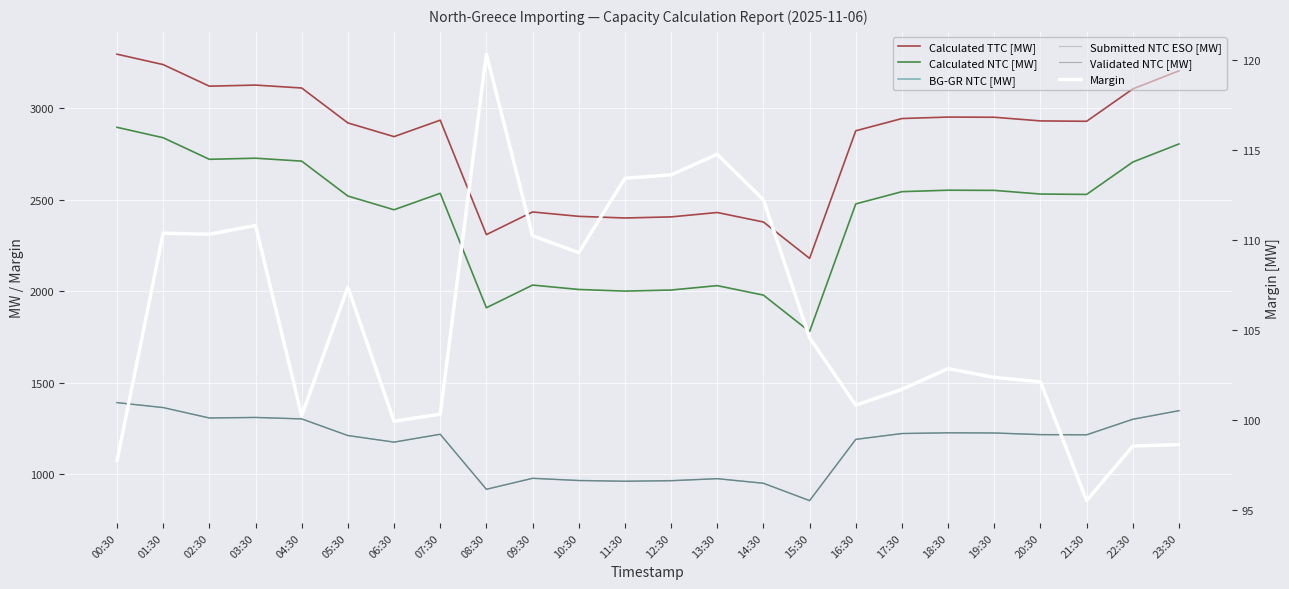

At which category is the sum across all series the highest?

00:30